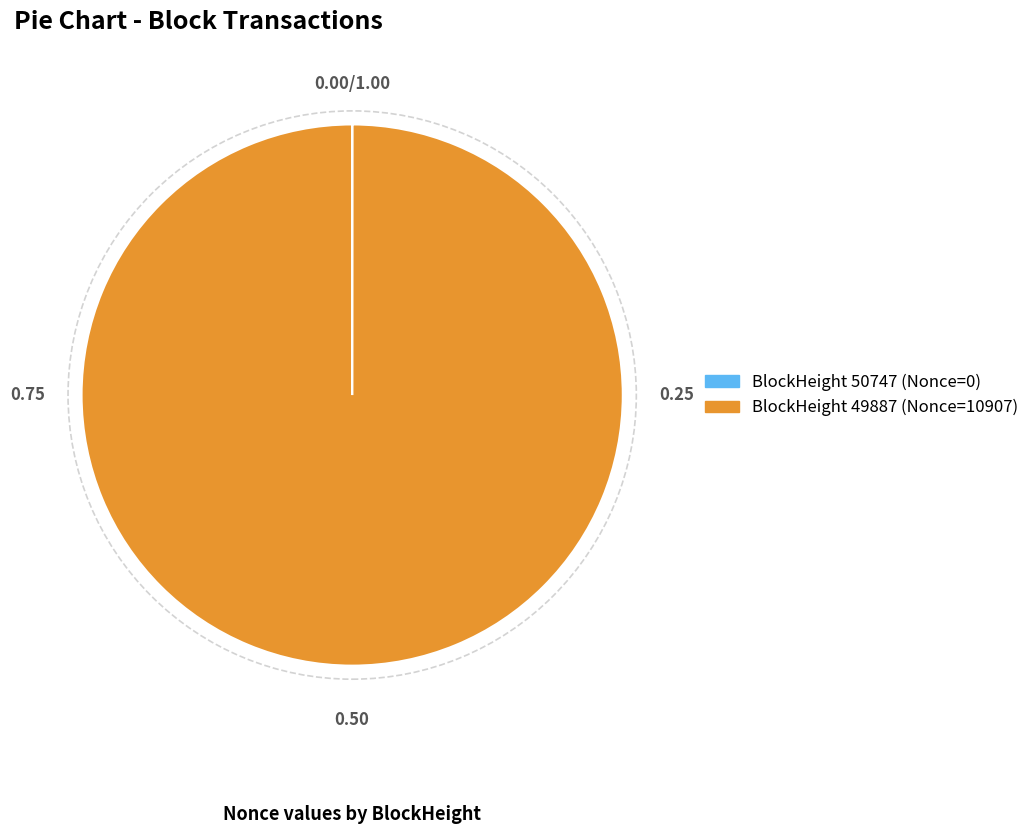

Is there a majority slice in this chart?

Yes